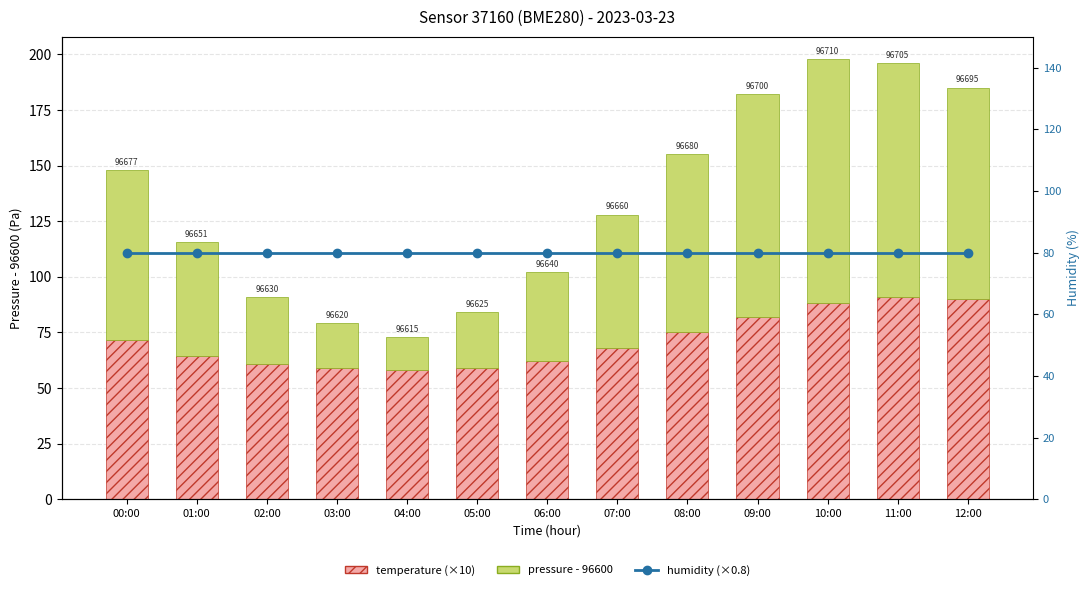

At which label does temperature (×10) first exceed 68?

00:00